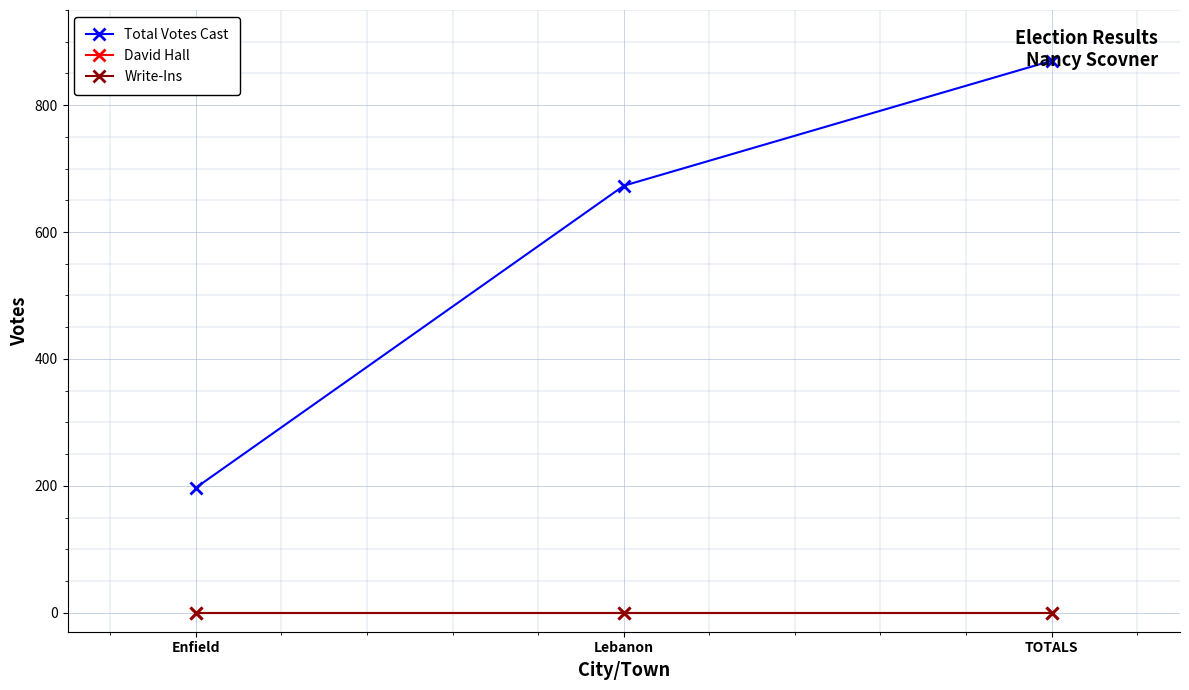

Reading left to right, list all the values displayed in this chart.

Total Votes Cast: 197	673	870
David Hall: 0	0	0
Write-Ins: 0	0	0